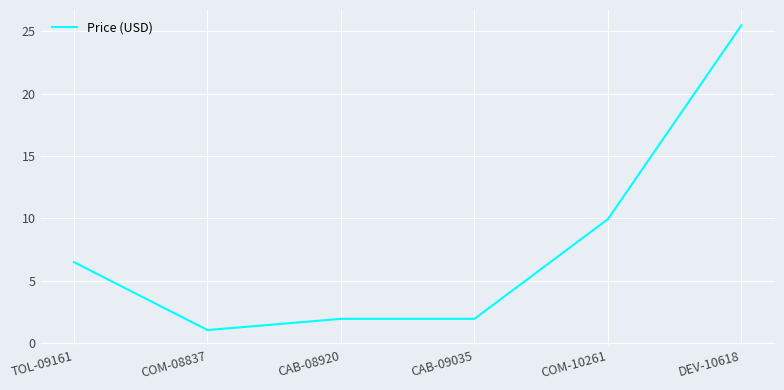

True or false: the data has more than 1 interior local peaks.

False